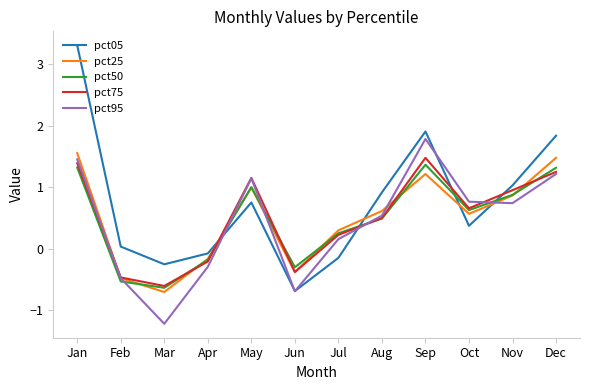

What is the highest value of the pct95 series?

1.8